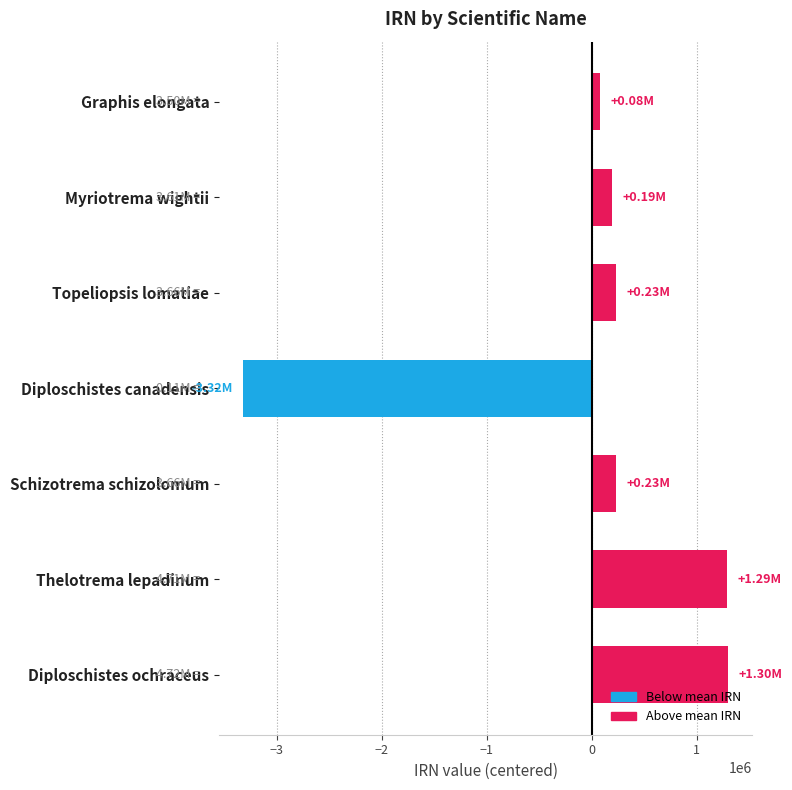

What is the greatest value displayed?

1296202.7